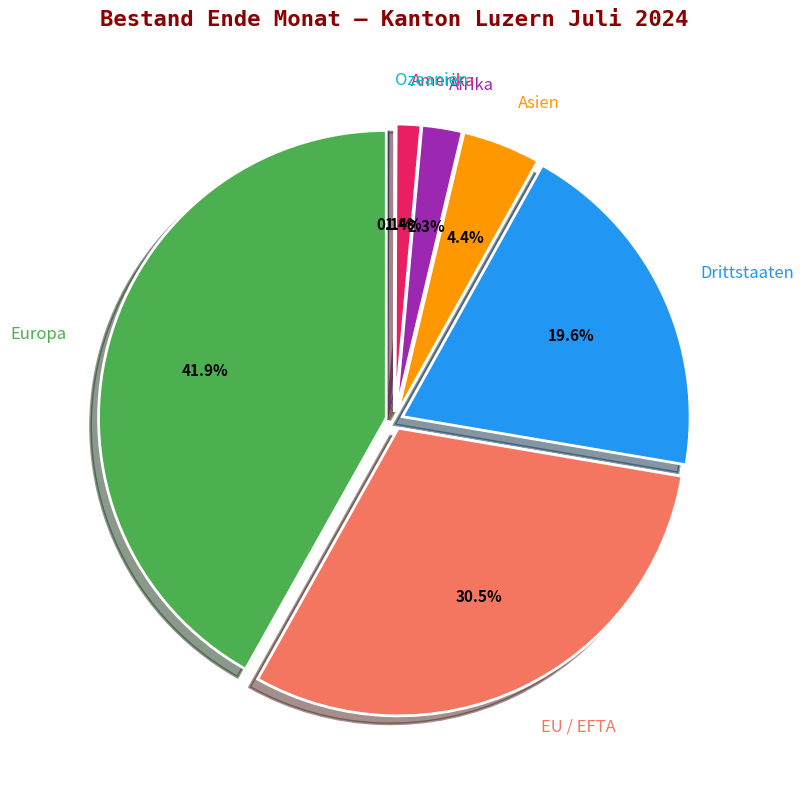

The Afrika slice represents 1% of the pie. True or false?

False